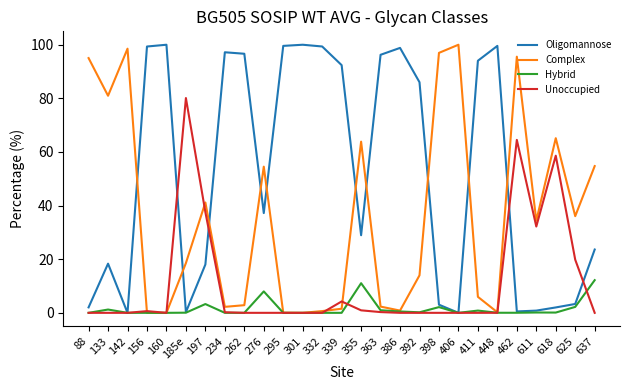

True or false: Complex and Oligomannose cross at least once.

True